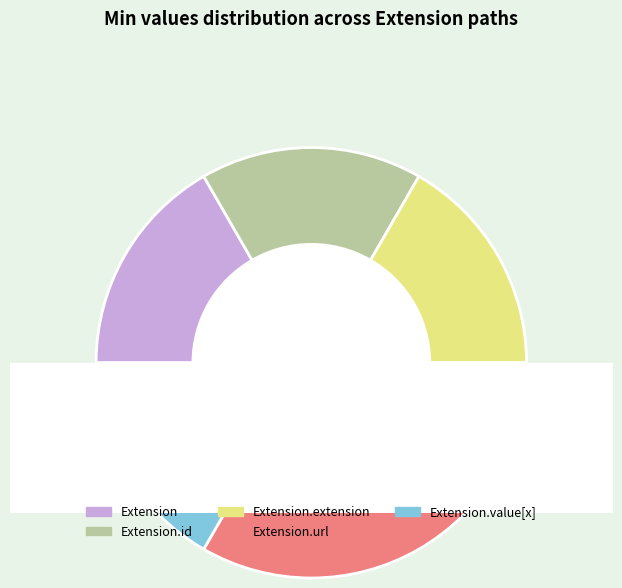

How many segments does this pie chart have?

5